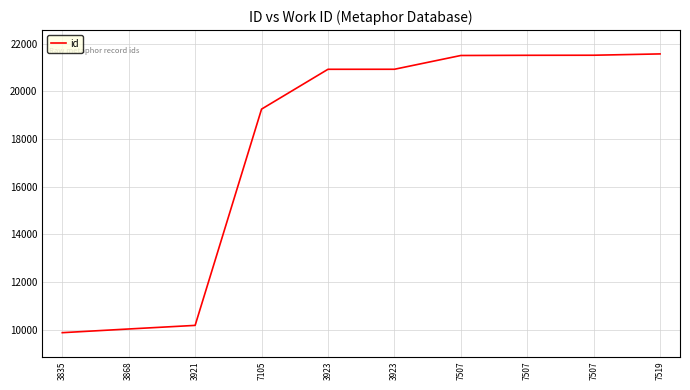

List the labels in order of value, largest first.

7519, 7507, 7507, 7507, 3923, 3923, 7105, 3921, 3868, 3835